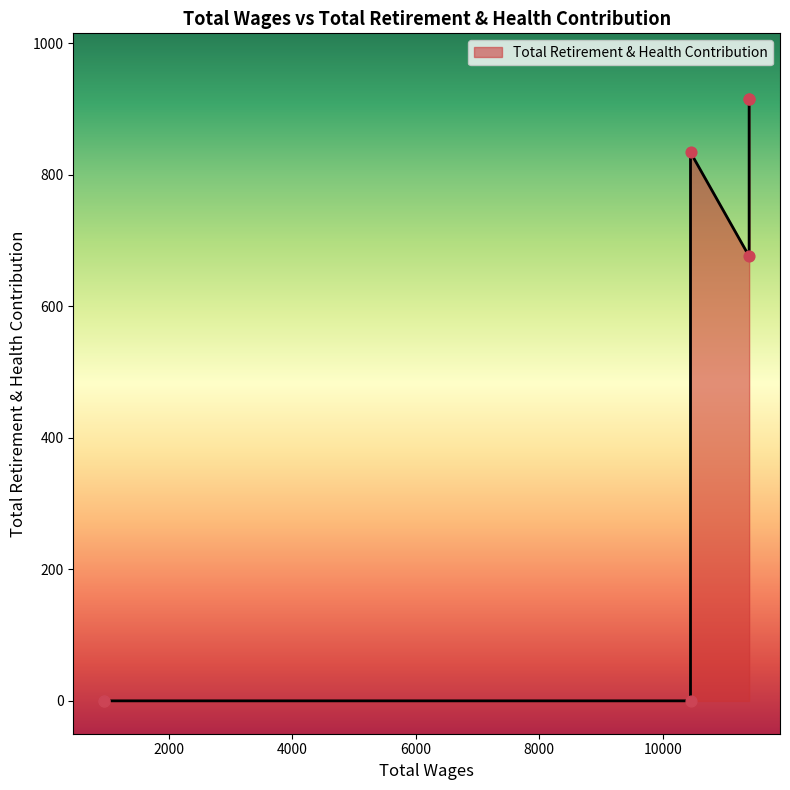

Which has a higher value, 11400.0 or 11400.0?

11400.0